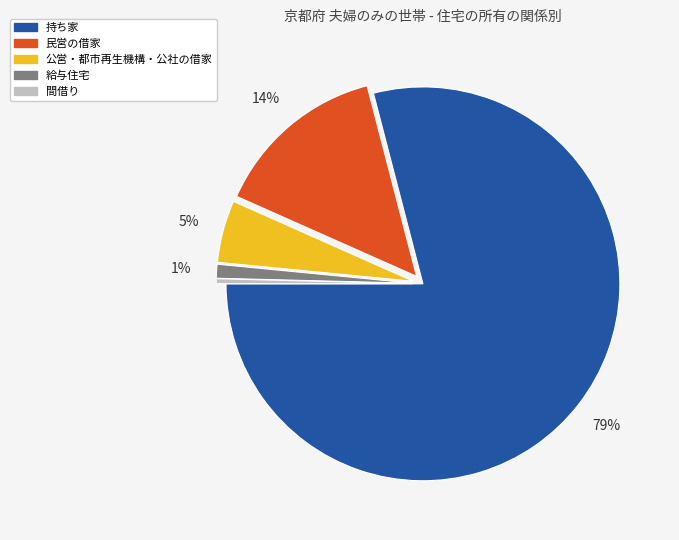

Rank the categories by value from lowest to highest.

間借り, 給与住宅, 公営・都市再生機構・公社の借家, 民営の借家, 持ち家